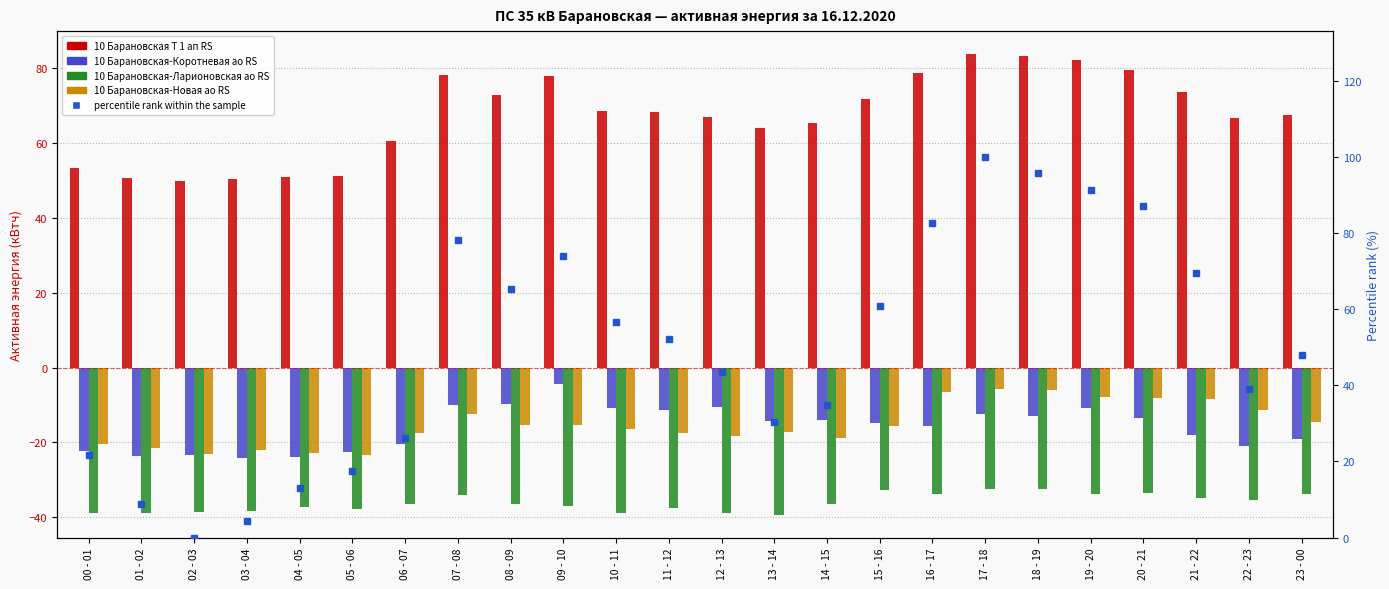

True or false: 10 Барановская-Коротневая ао RS has a value of -11.1 at 05 - 06.

False